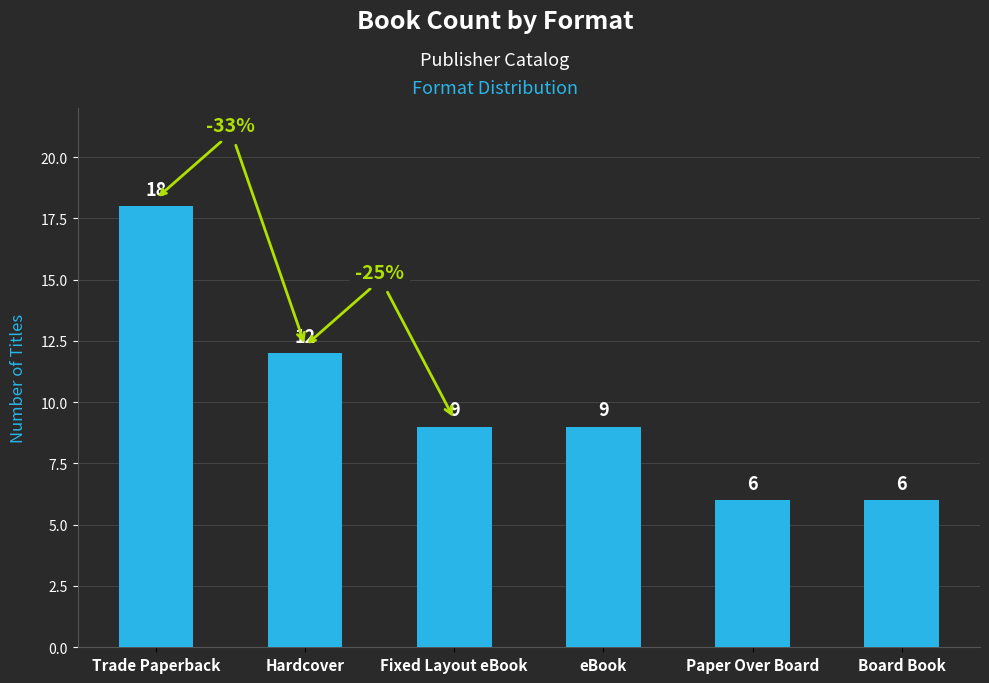

Which category has the highest value across all series?

Trade Paperback